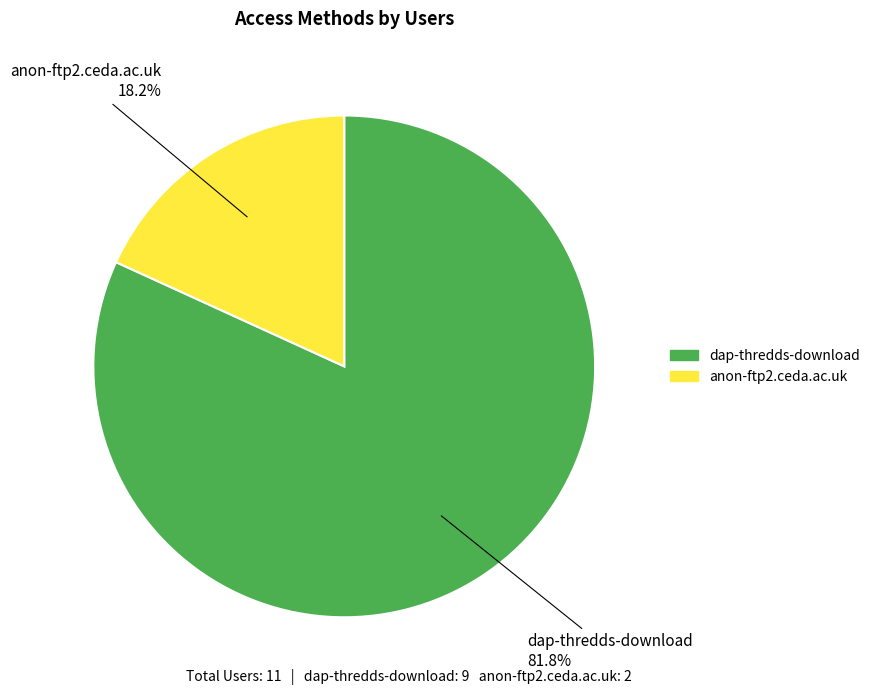

Between dap-thredds-download and anon-ftp2.ceda.ac.uk, which is larger?

dap-thredds-download